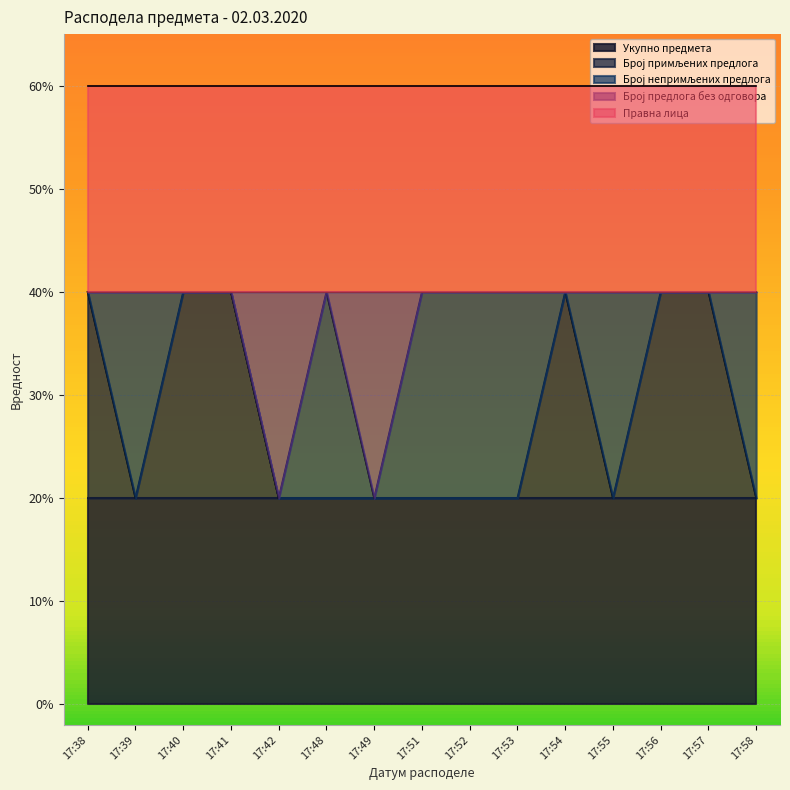

Reading right to left, transcribe all the data shown in this chart.

Укупно предмета: 17:58=1	17:57=1	17:56=1	17:55=1	17:54=1	17:53=1	17:52=1	17:51=1	17:49=1	17:48=1	17:42=1	17:41=1	17:40=1	17:39=1	17:38=1
Број примљених предлога: 17:58=0	17:57=1	17:56=1	17:55=0	17:54=1	17:53=0	17:52=0	17:51=0	17:49=0	17:48=0	17:42=0	17:41=1	17:40=1	17:39=0	17:38=1
Број непримљених предлога: 17:58=1	17:57=0	17:56=0	17:55=1	17:54=0	17:53=1	17:52=1	17:51=1	17:49=0	17:48=1	17:42=0	17:41=0	17:40=0	17:39=1	17:38=0
Број предлога без одговора: 17:58=0	17:57=0	17:56=0	17:55=0	17:54=0	17:53=0	17:52=0	17:51=0	17:49=1	17:48=0	17:42=1	17:41=0	17:40=0	17:39=0	17:38=0
Правна лица: 17:58=1	17:57=1	17:56=1	17:55=1	17:54=1	17:53=1	17:52=1	17:51=1	17:49=1	17:48=1	17:42=1	17:41=1	17:40=1	17:39=1	17:38=1